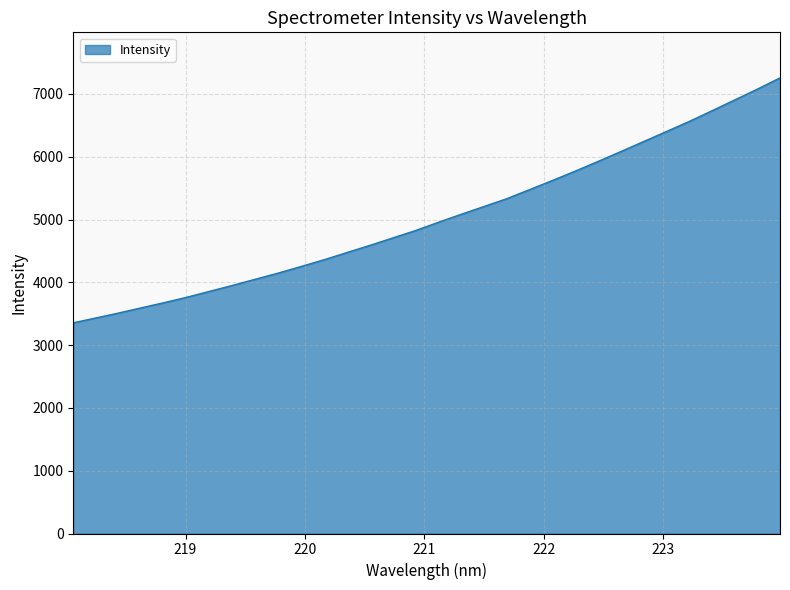

What is the greatest value displayed?

7255.1